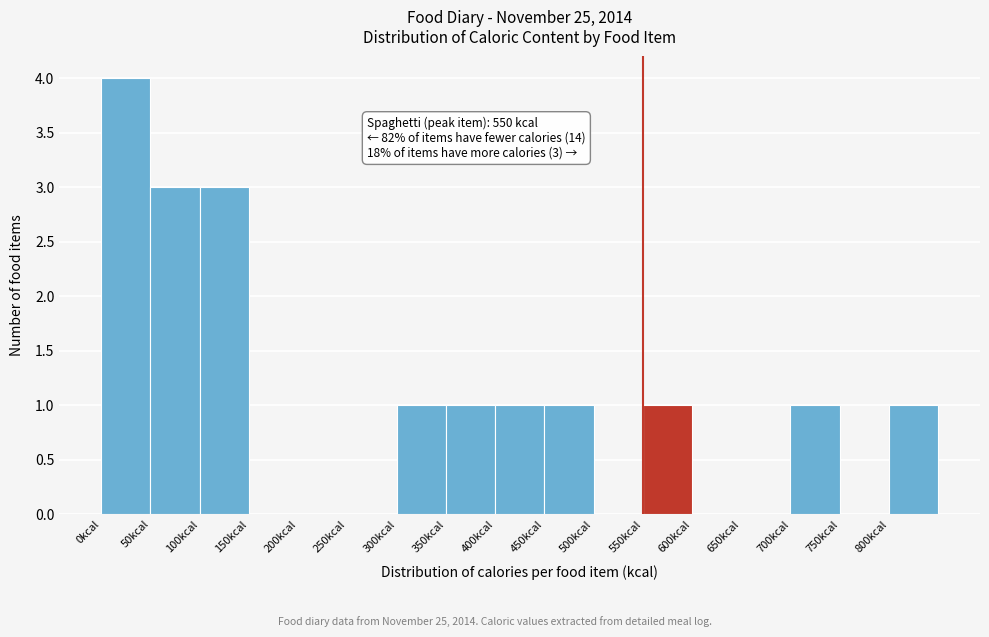

Over which range of the x-axis is the bar tallest?

0 to 50